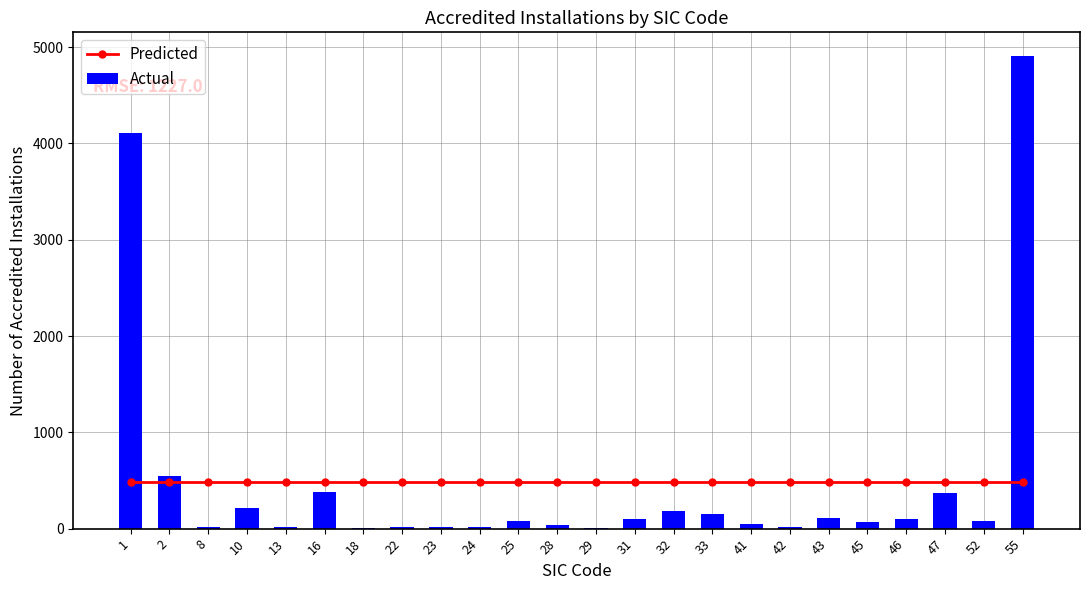

What is the greatest value displayed?

4908.0